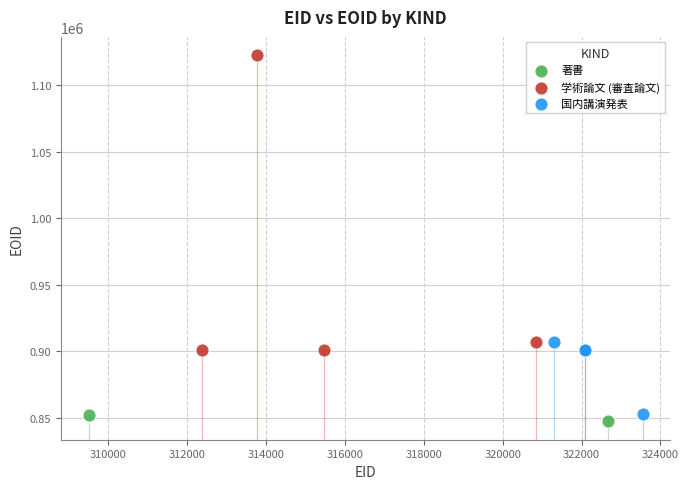

Which series contains the highest Y value?

学術論文 (審査論文)